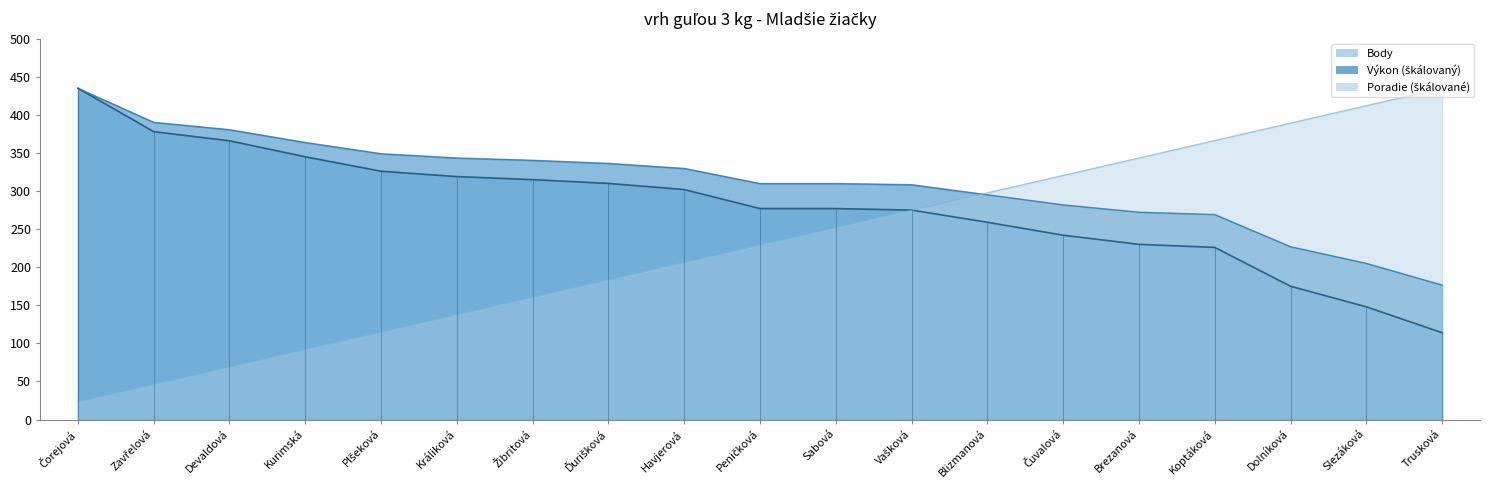

What position from the right is Peničková?

10